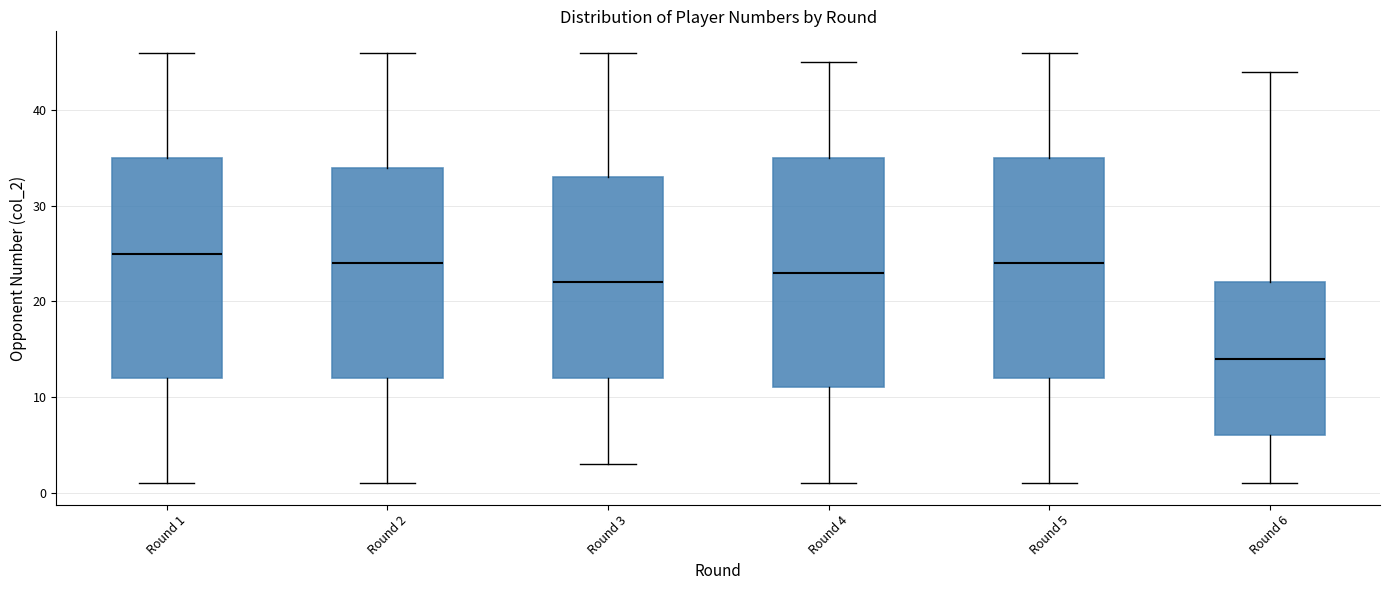

Reading left to right, transcribe this box plot: for each box, give where its median line is, the range the box spans, and where its two whiskers end, as read against the y-axis. The values are not printed on the chart, so give them approximately, as read against the axis.

Round 1: median 25, box 12 to 35, whiskers 1 to 46
Round 2: median 24, box 12 to 34, whiskers 1 to 46
Round 3: median 22, box 12 to 33, whiskers 3 to 46
Round 4: median 23, box 11 to 35, whiskers 1 to 45
Round 5: median 24, box 12 to 35, whiskers 1 to 46
Round 6: median 14, box 6 to 22, whiskers 1 to 44